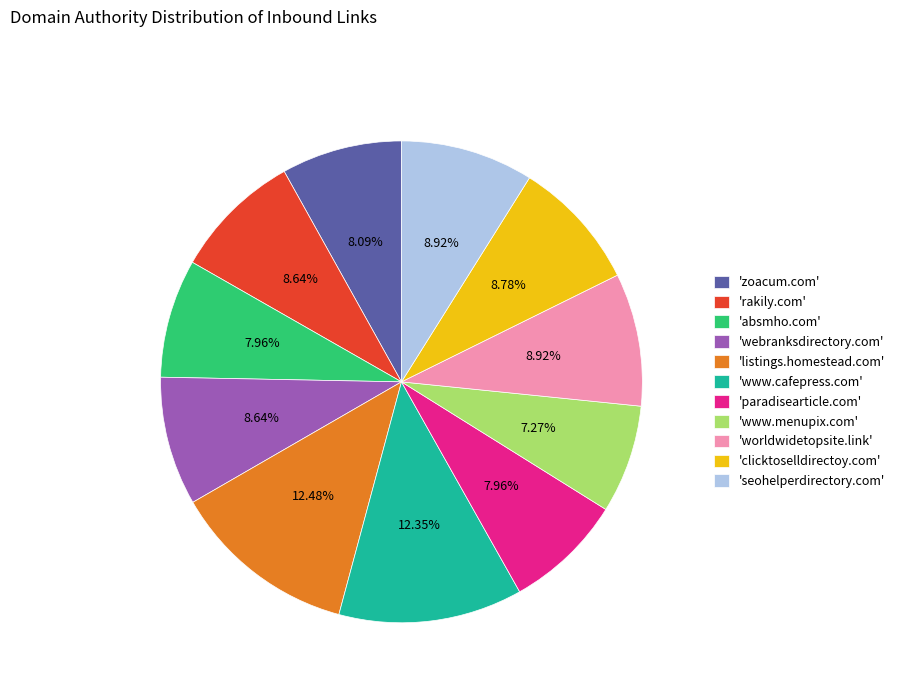

Between 'absmho.com' and 'worldwidetopsite.link', which is larger?

'worldwidetopsite.link'